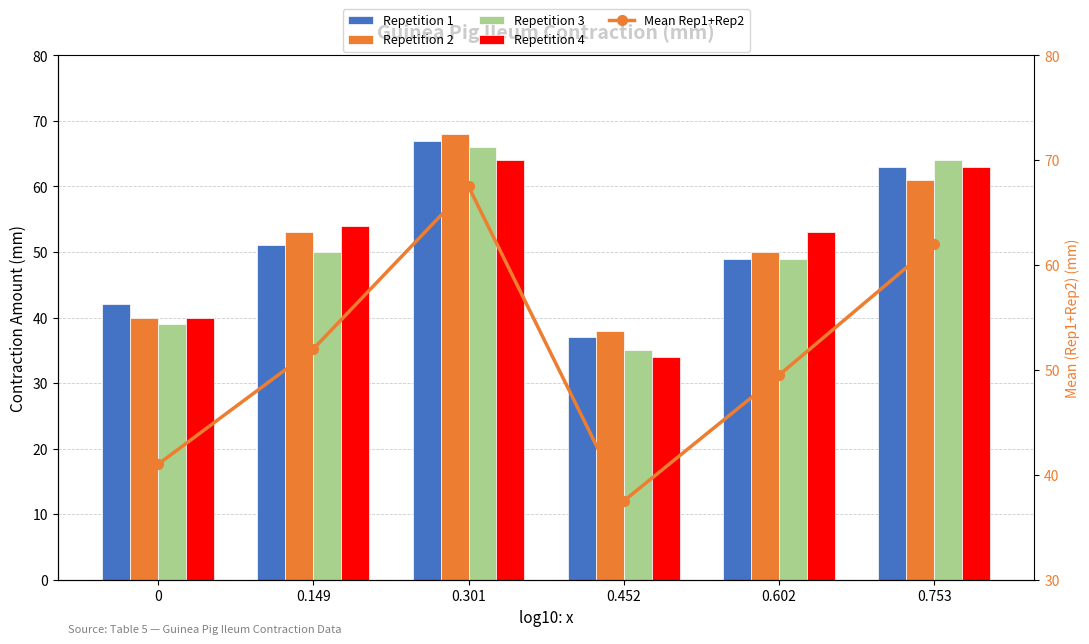

What is the sum of all Repetition 2 values?

310.0